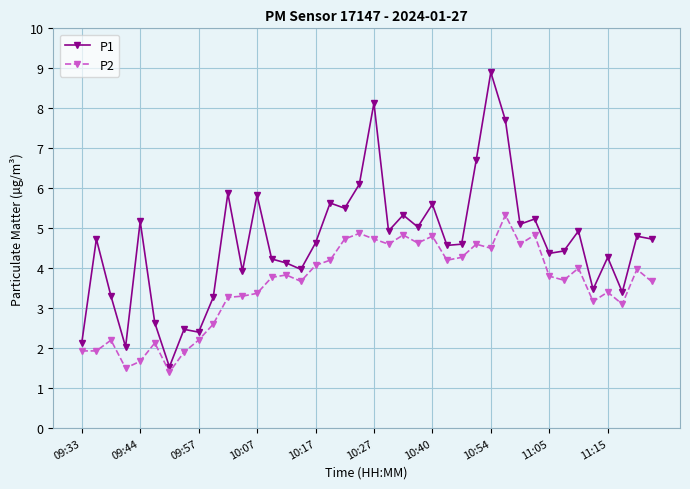

What is the value of the P1 point at the 10th from the left?

3.3